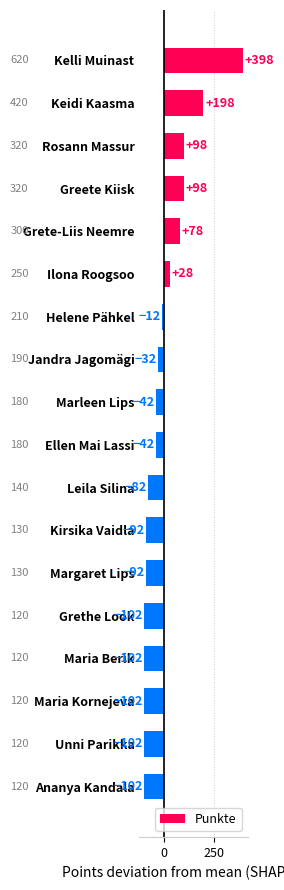

Which has a higher value, Maria Berik or Ilona Roogsoo?

Ilona Roogsoo